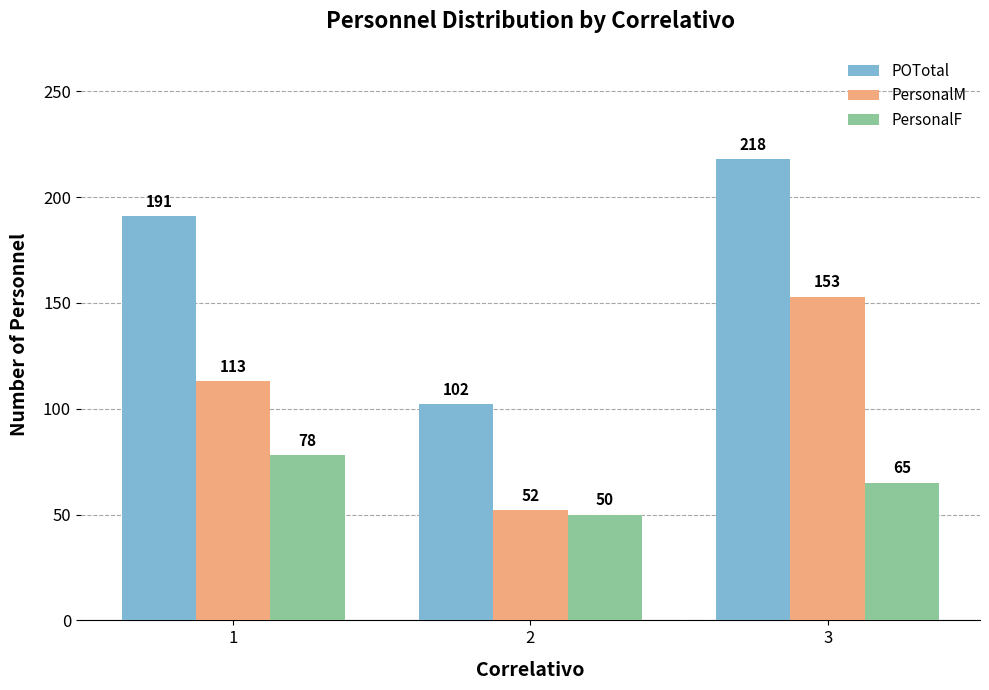

What are all the series names shown in the legend?

POTotal, PersonalM, PersonalF